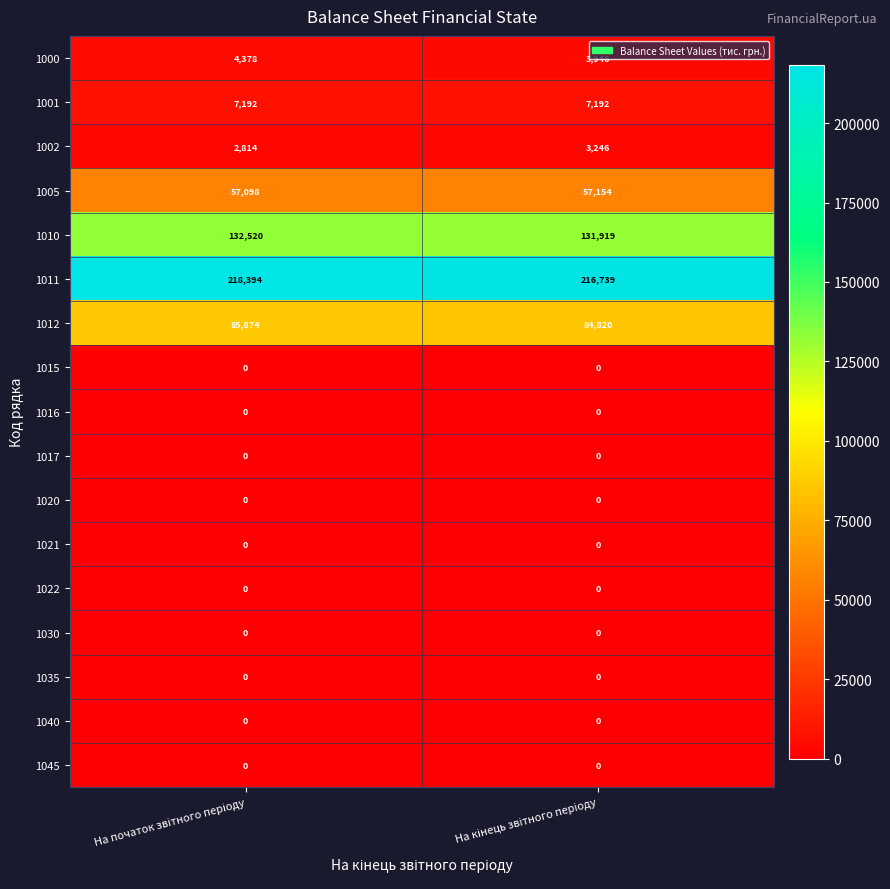

Which series has the largest range (max minus min)?

1011